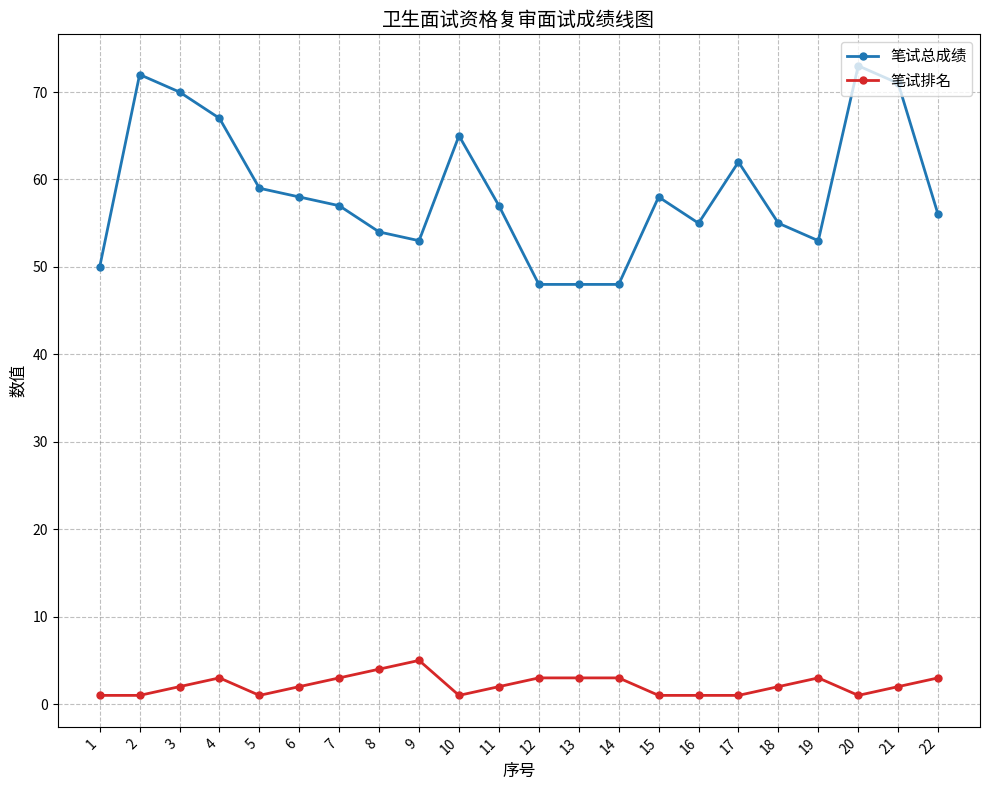

List the series in order of their overall mean, lowest first.

笔试排名, 笔试总成绩